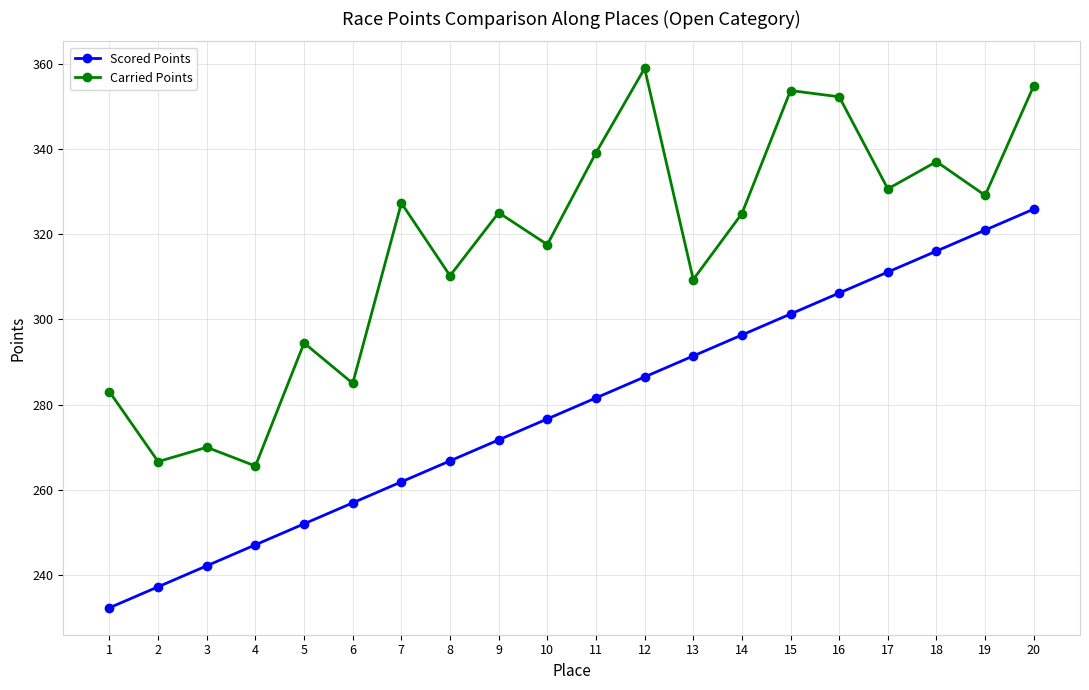

What is the sum of all Scored Points values?

5581.6